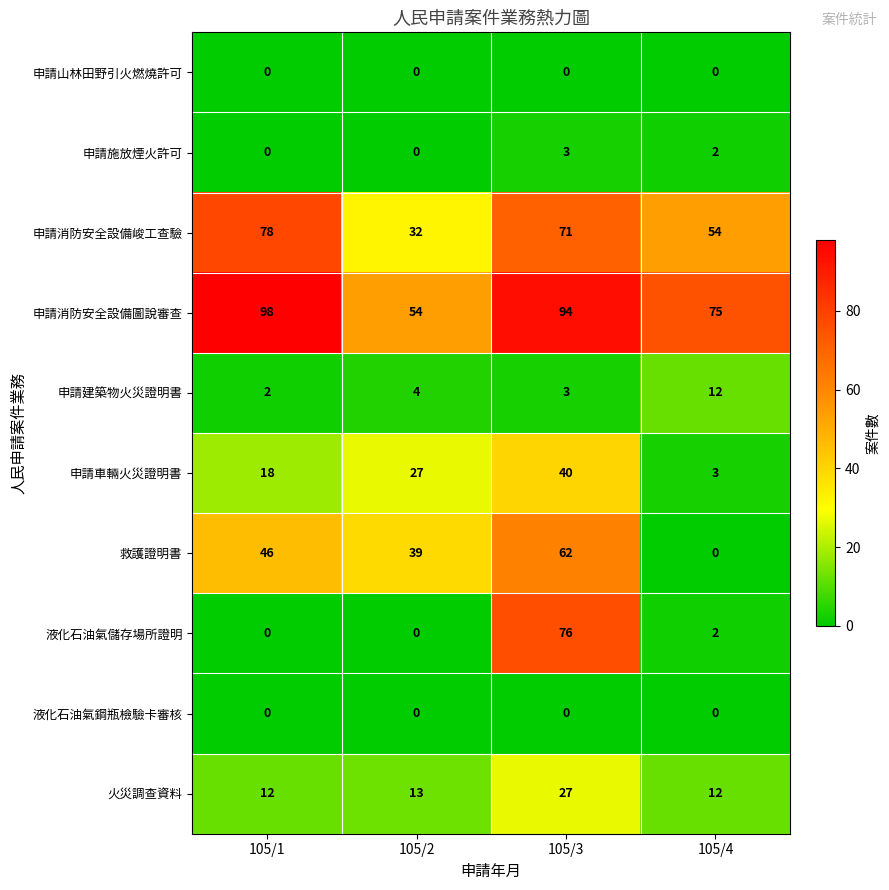

Count the 申請施放煙火許可 values in the range 0 to 3.

4